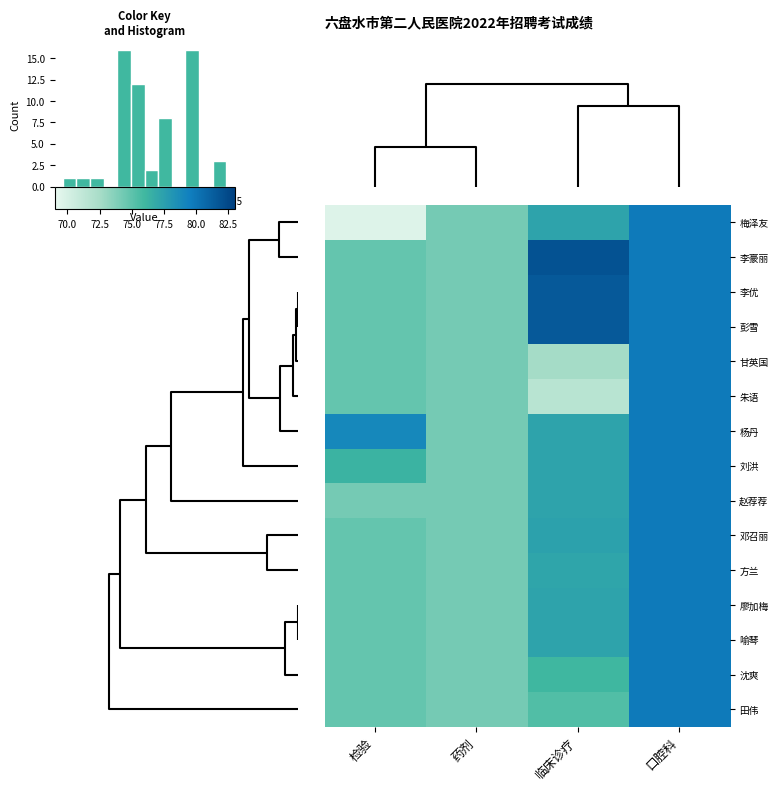

List the series in order of their peak value, lowest first.

梅泽友, 甘英国, 朱语, 杨丹, 刘洪, 赵荐荐, 邓召丽, 方兰, 廖加梅, 喻琴, 沈爽, 田伟, 李优, 彭雪, 李豪丽